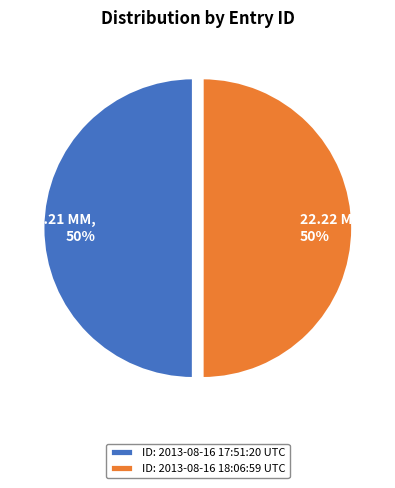

To the nearest percent, what portion does 22.21 MM, 50% represent?

50%